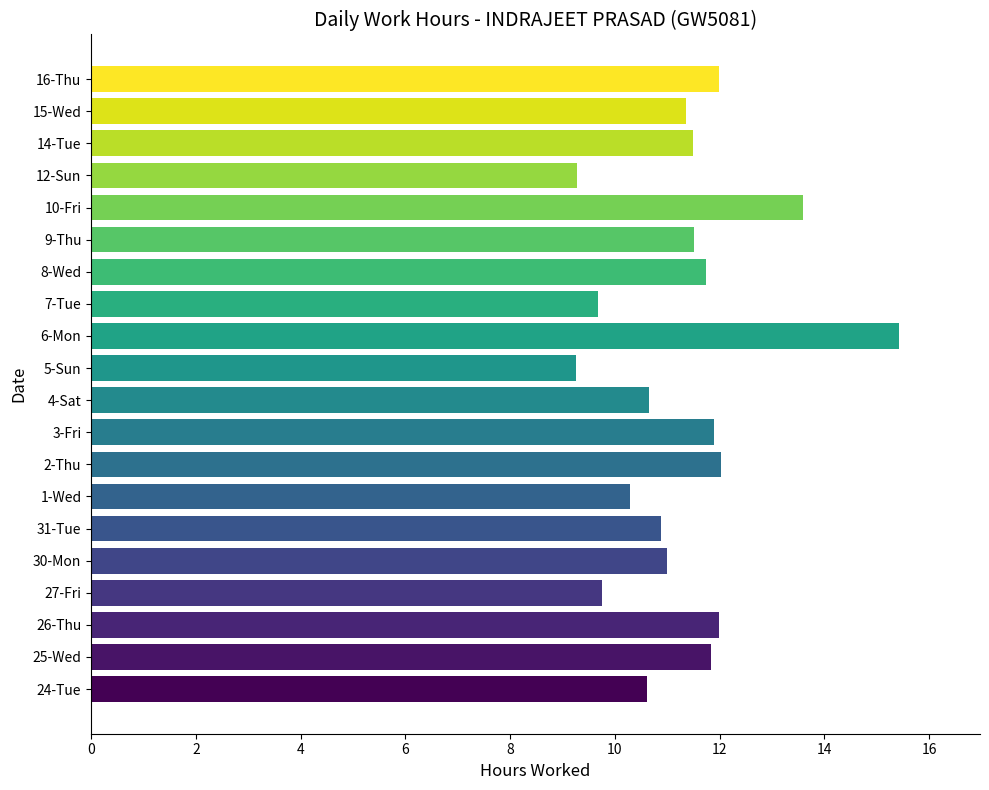

Approximately how many times larger is the value at 16-Thu compared to 14-Tue?

1.0